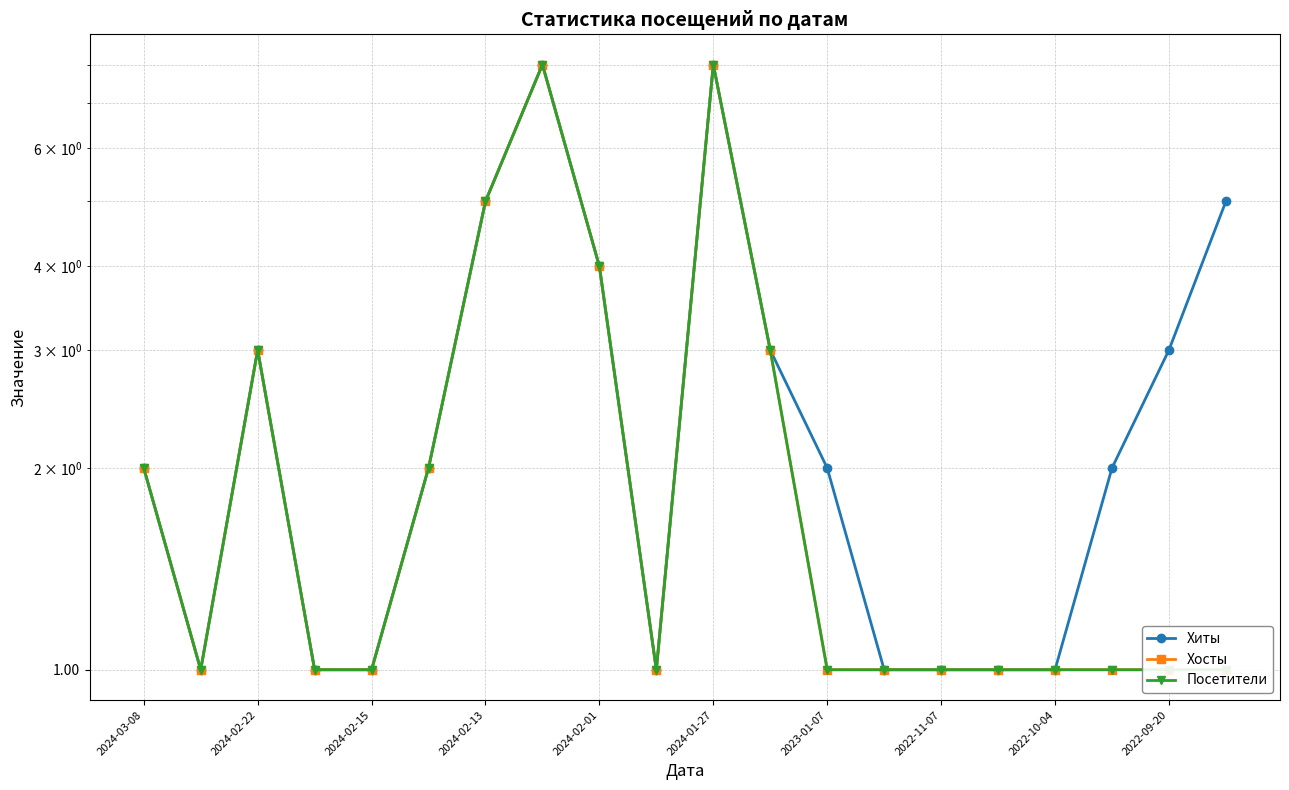

At how many categories does at least one series exceed 5?

2